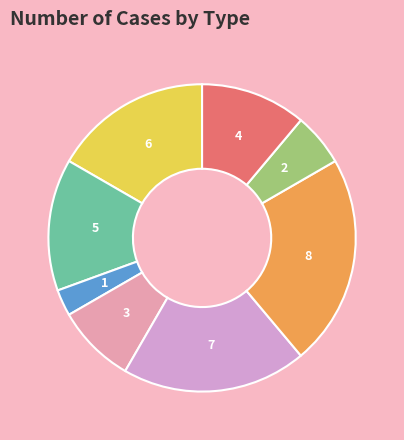

Is there a majority slice in this chart?

No